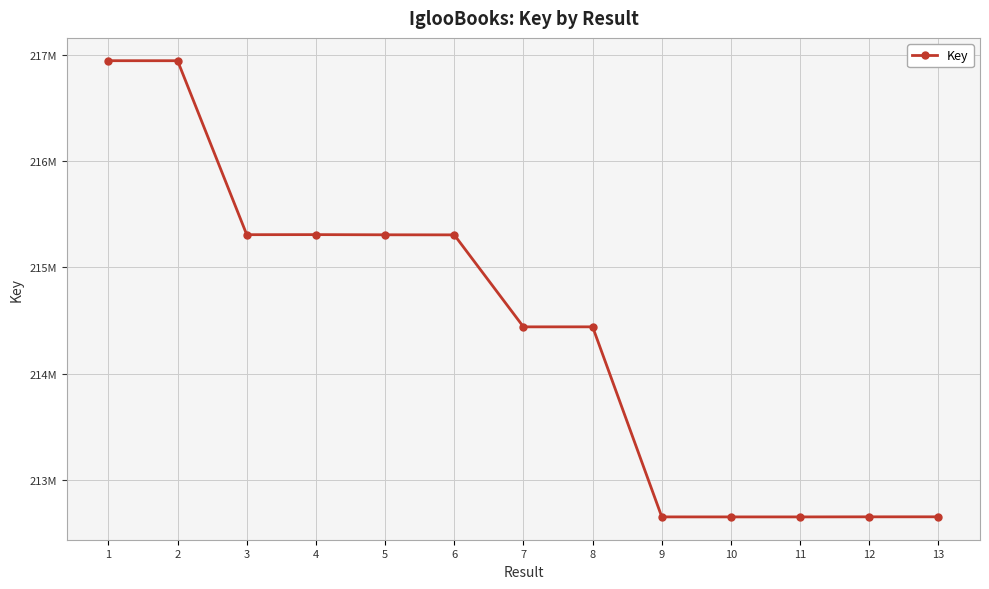

What is the difference between the maximum and minimum values?

4293793